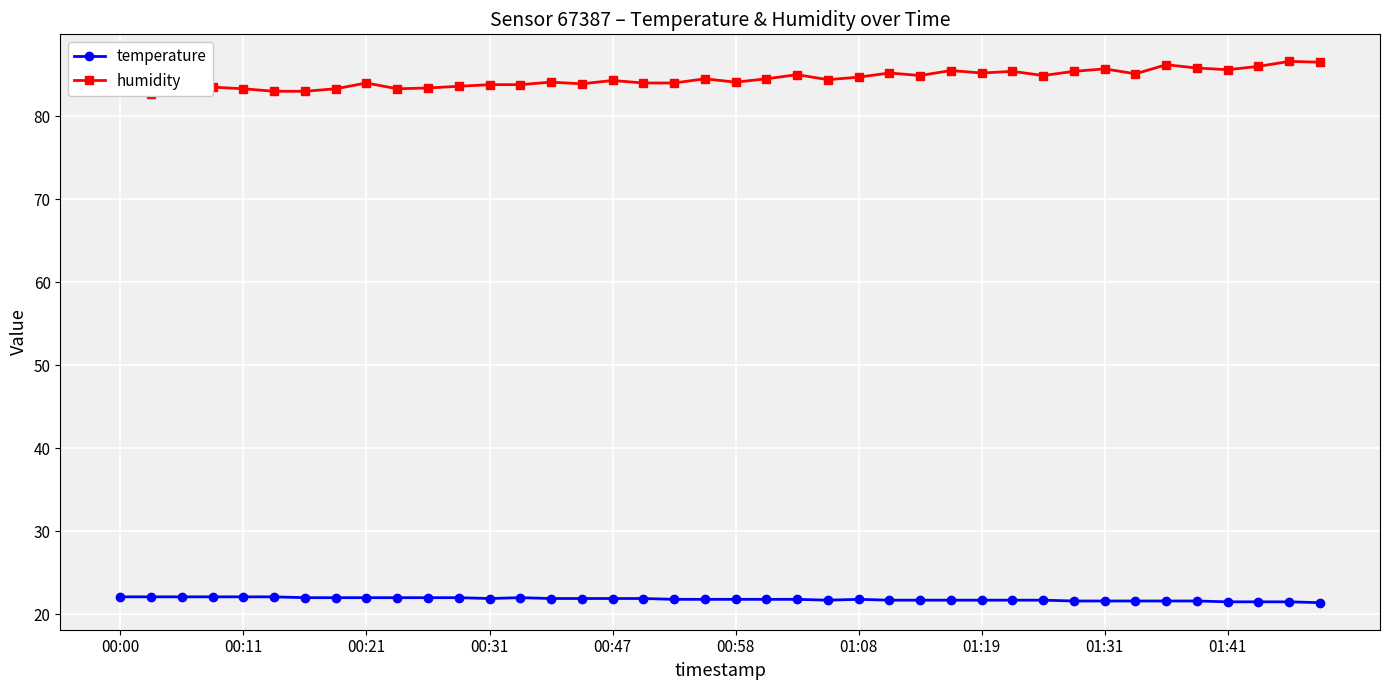

True or false: temperature has a value of 7.1 at 01:41.

False